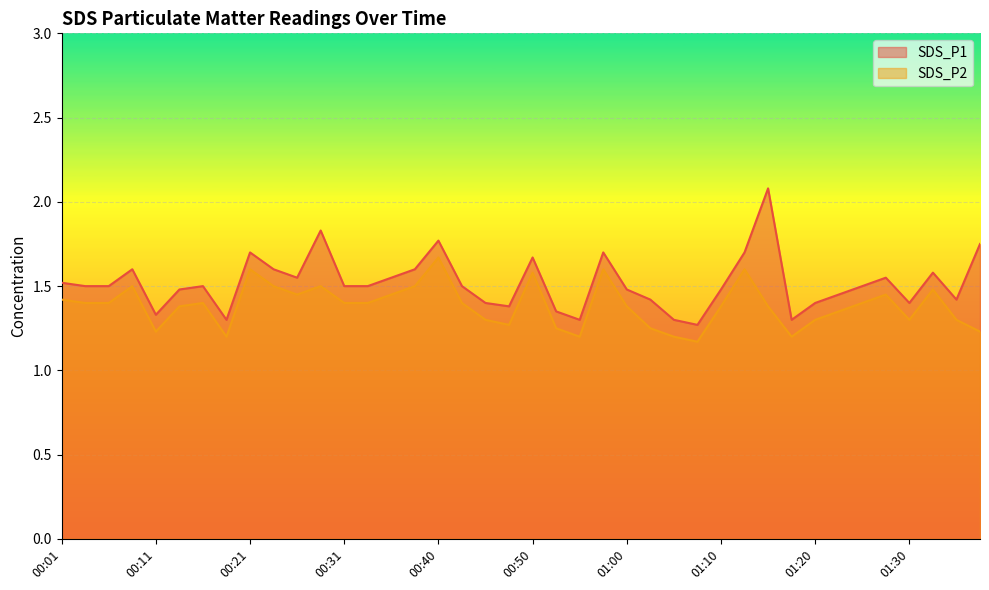

What is the approximate value of SDS_P1 at 01:17?

1.3